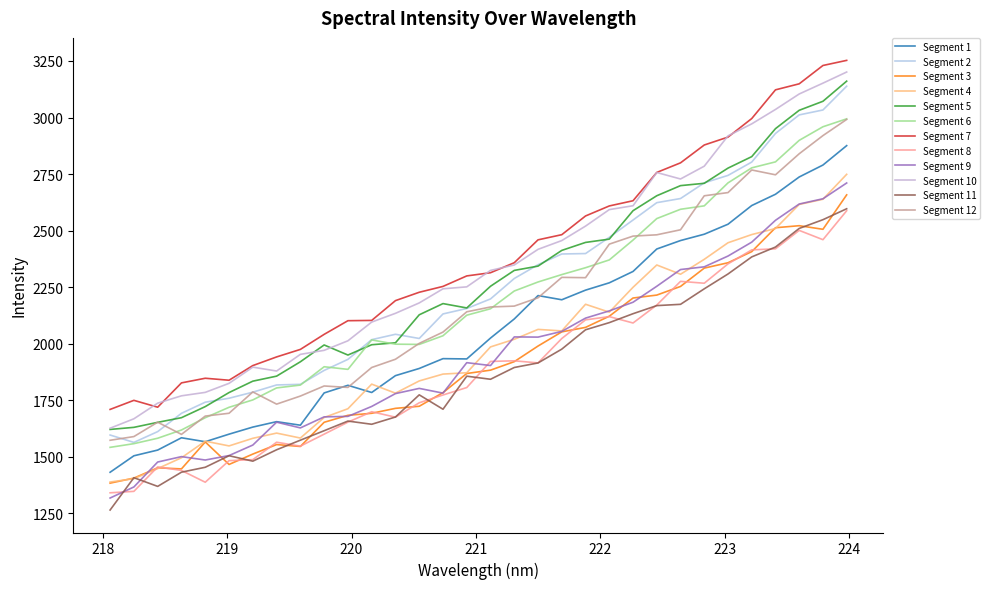

How many distinct data groups are displayed?

12